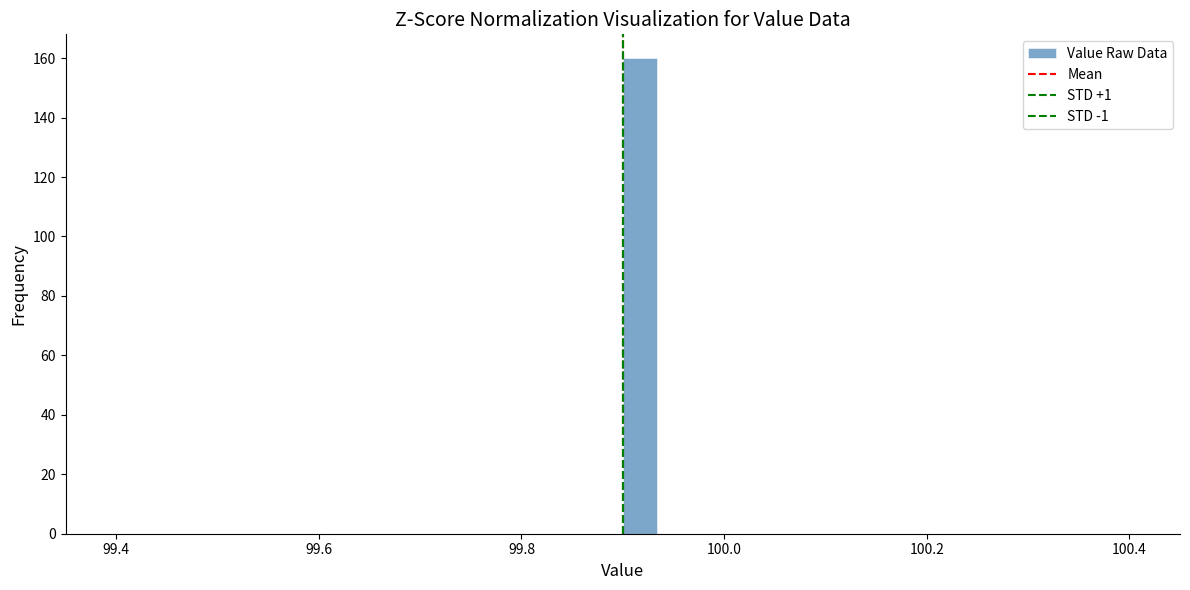

Around what value on the x-axis is the tallest bar? Give the approximate position of its centre, as read against the axis.

99.92